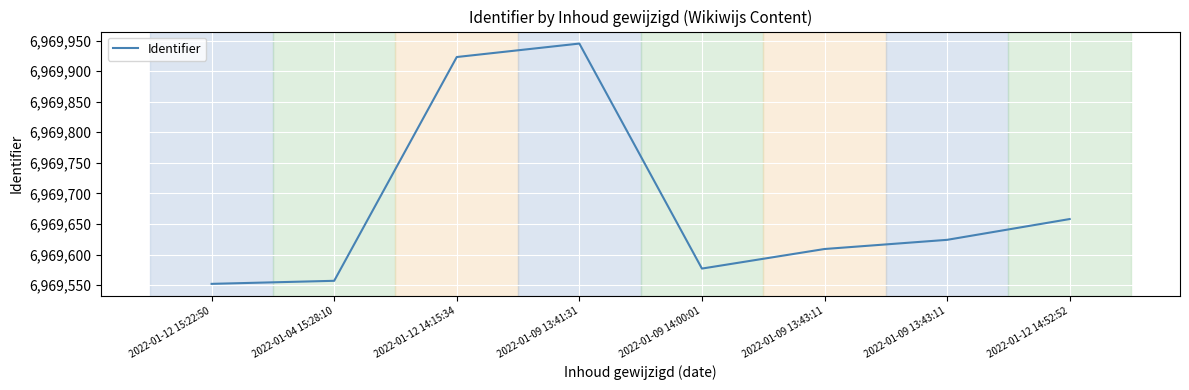

Does the chart display data point markers on the line(s)?

No